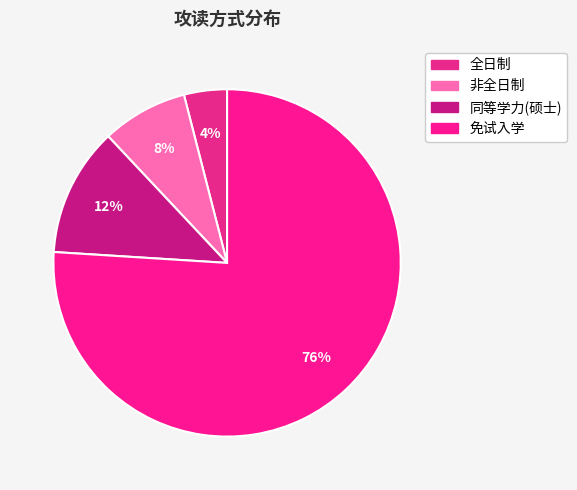

How many slices are in this pie chart?

4